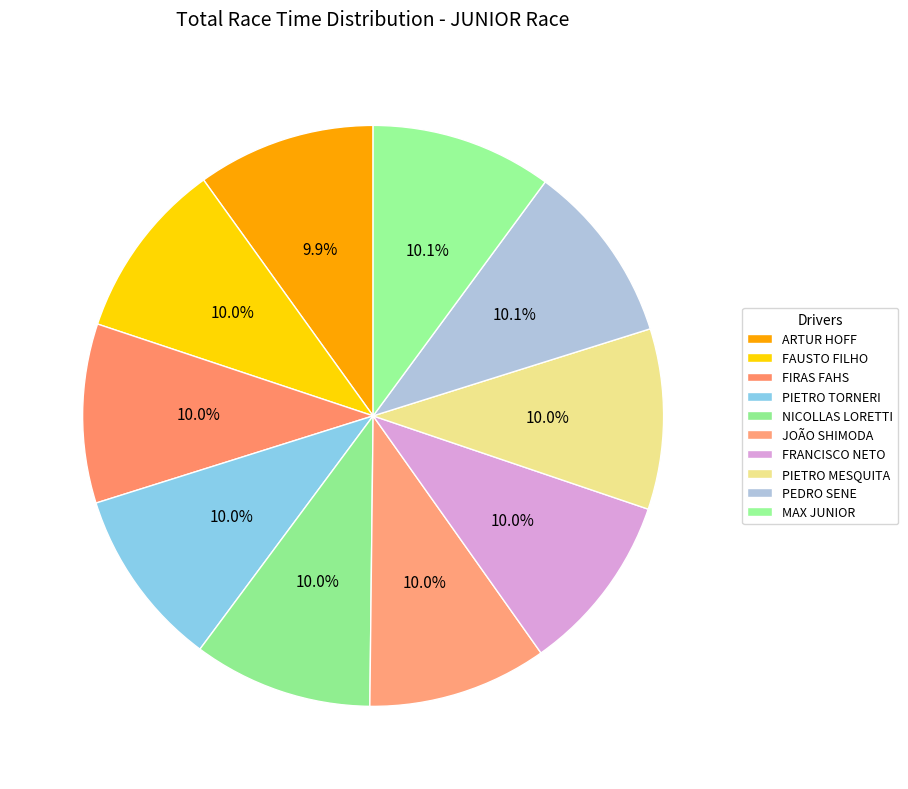

Between FAUSTO FILHO and PEDRO SENE, which is larger?

PEDRO SENE